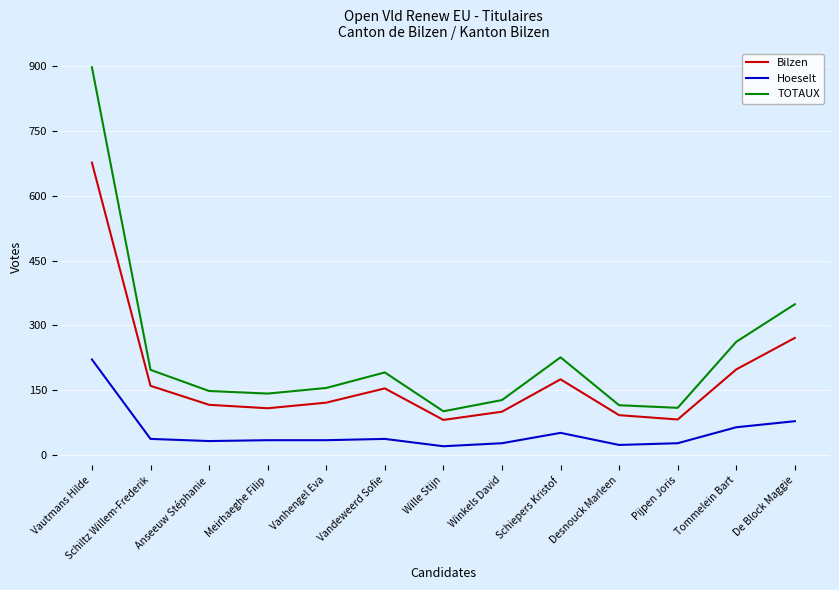

Is it true that Hoeselt equals 34 at Meirhaeghe Filip?

True